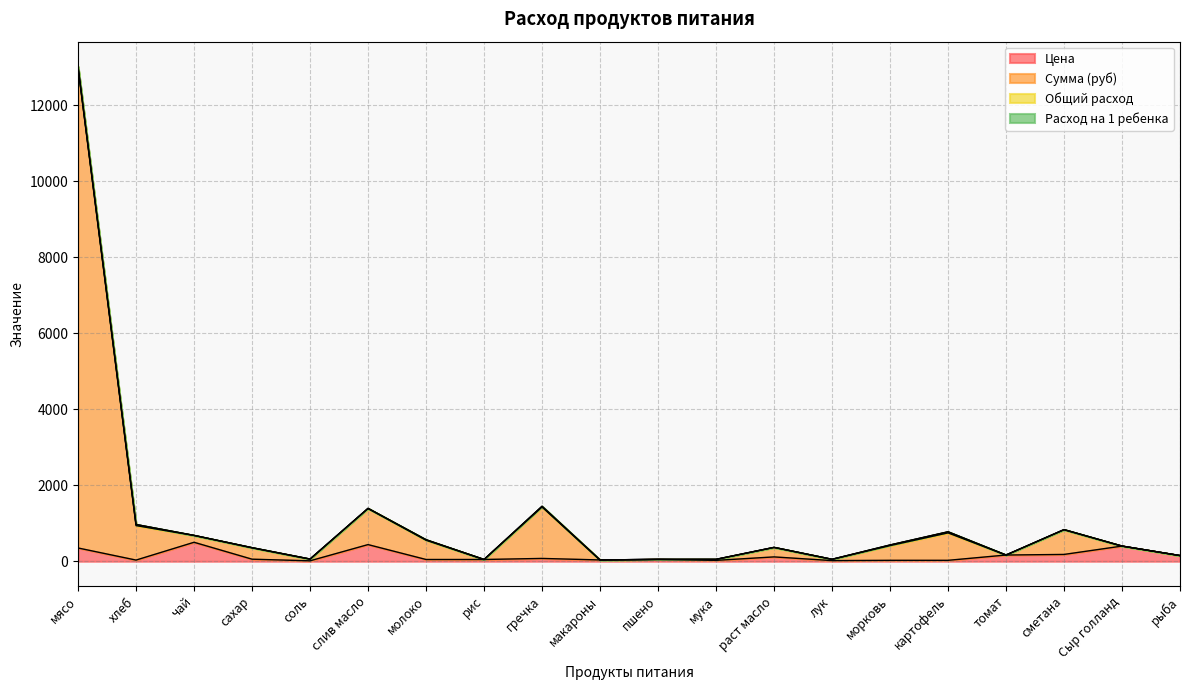

What is the maximum value for Цена?

500.0